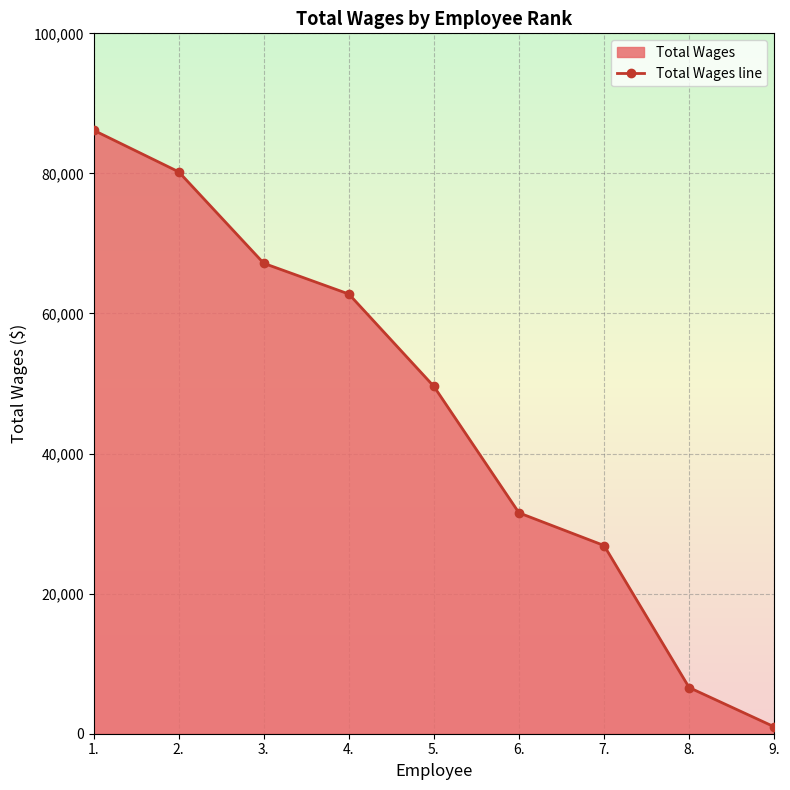

Reading right to left, extract all data points from this chart.

9.=989	8.=6593	7.=26871	6.=31536	5.=49585	4.=62777	3.=67164	2.=80226	1.=86162